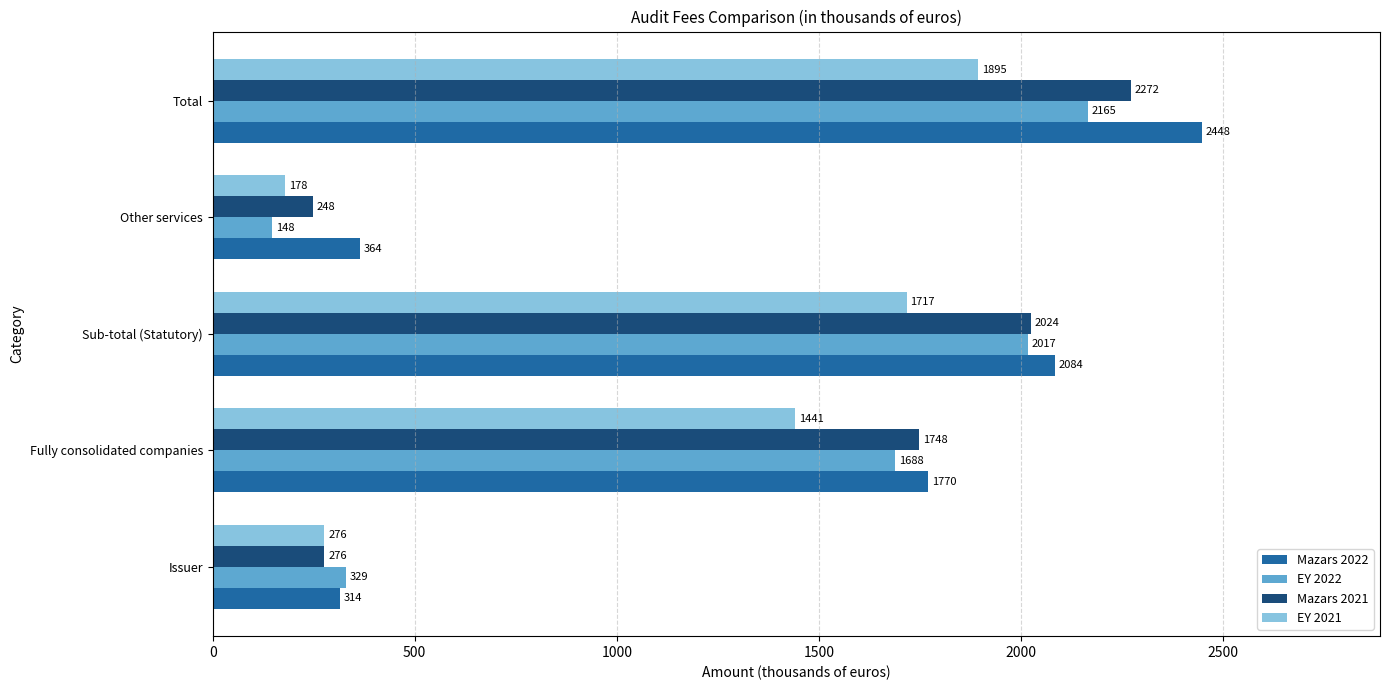

Which label corresponds to the smallest value in the chart?

Other services